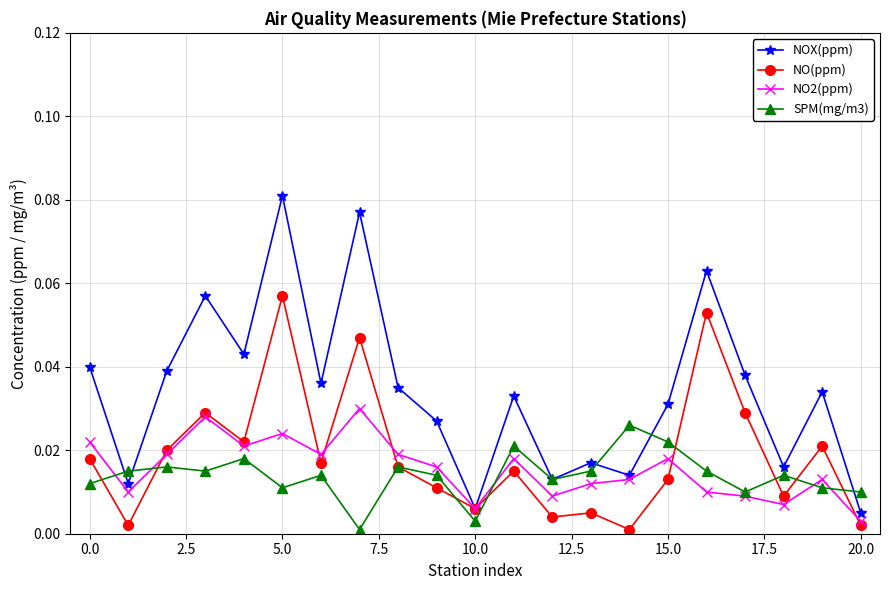

Which series has the largest range (max minus min)?

NOX(ppm)